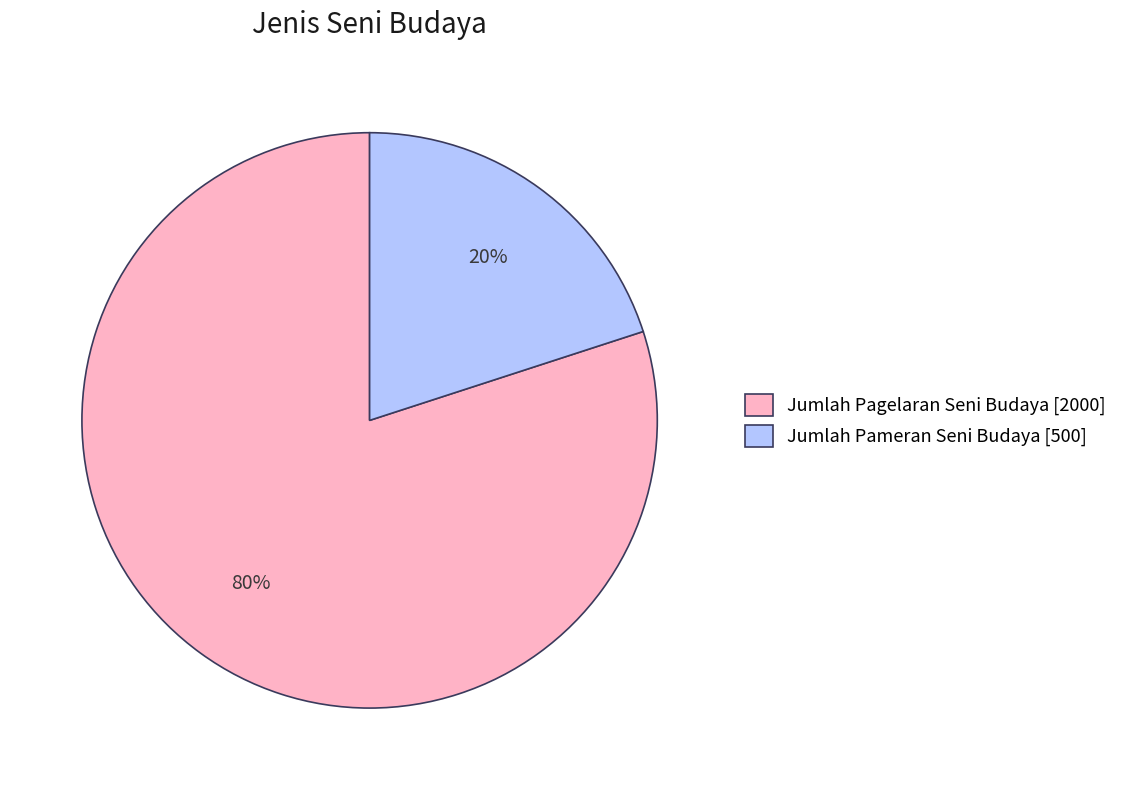

Combined, do Jumlah Pagelaran Seni Budaya and Jumlah Pameran Seni Budaya account for over 50%?

Yes